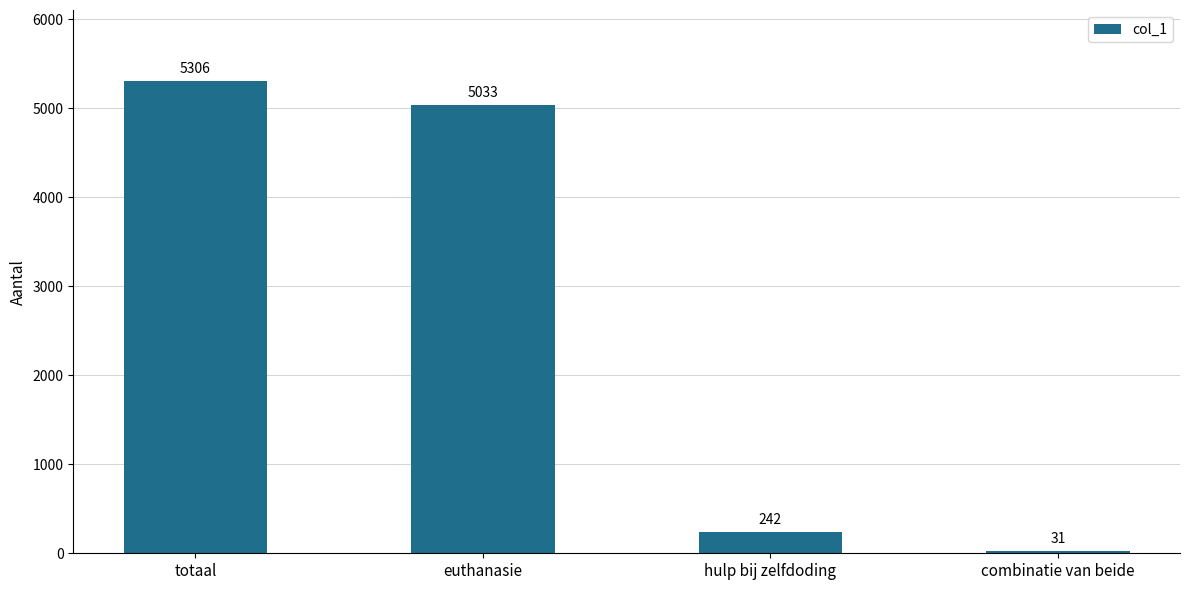

Rank the categories by value from lowest to highest.

combinatie van beide, hulp bij zelfdoding, euthanasie, totaal